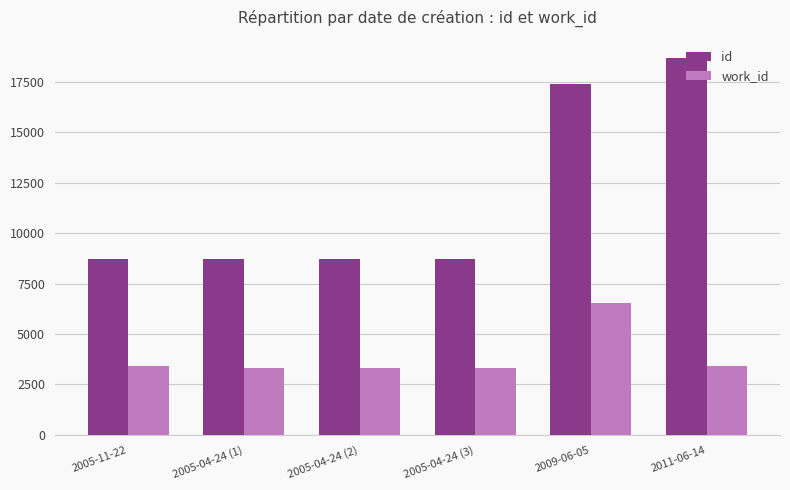

What is the difference between the maximum and minimum values in the id series?

9943